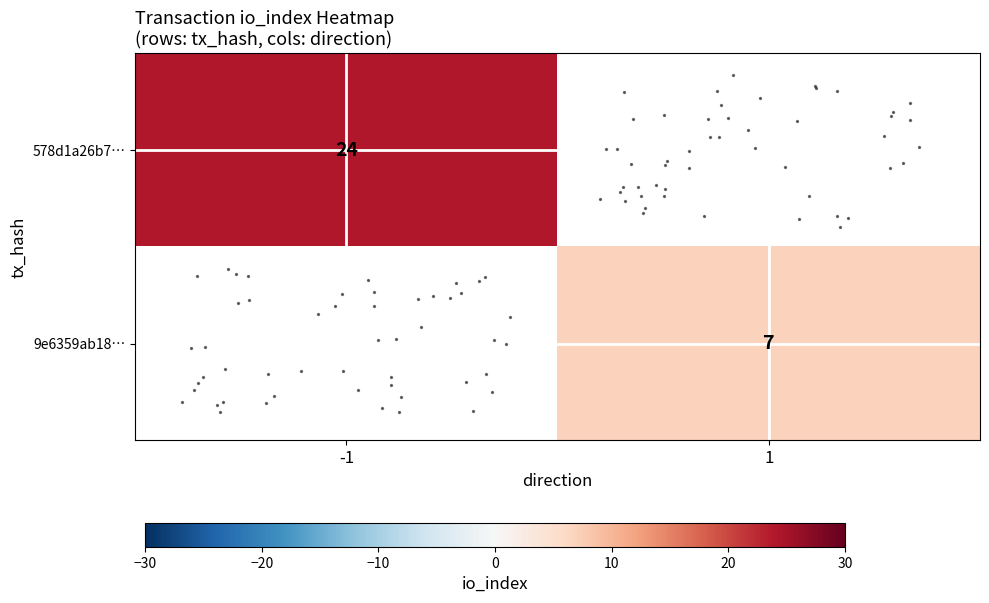

At which label does row_1 reach its minimum?

-1